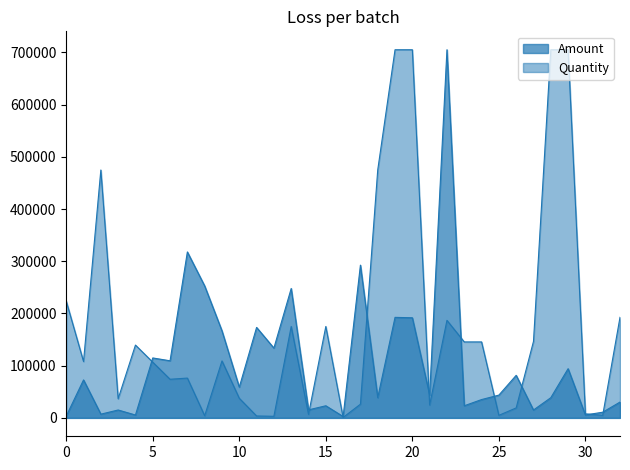

Which series has the largest total across all categories?

Quantity